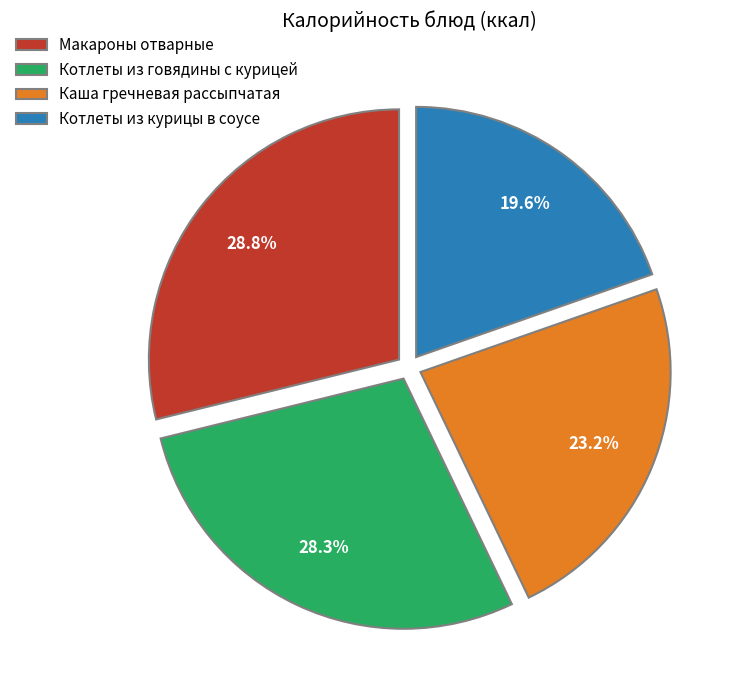

Which slice is the largest?

Макароны отварные